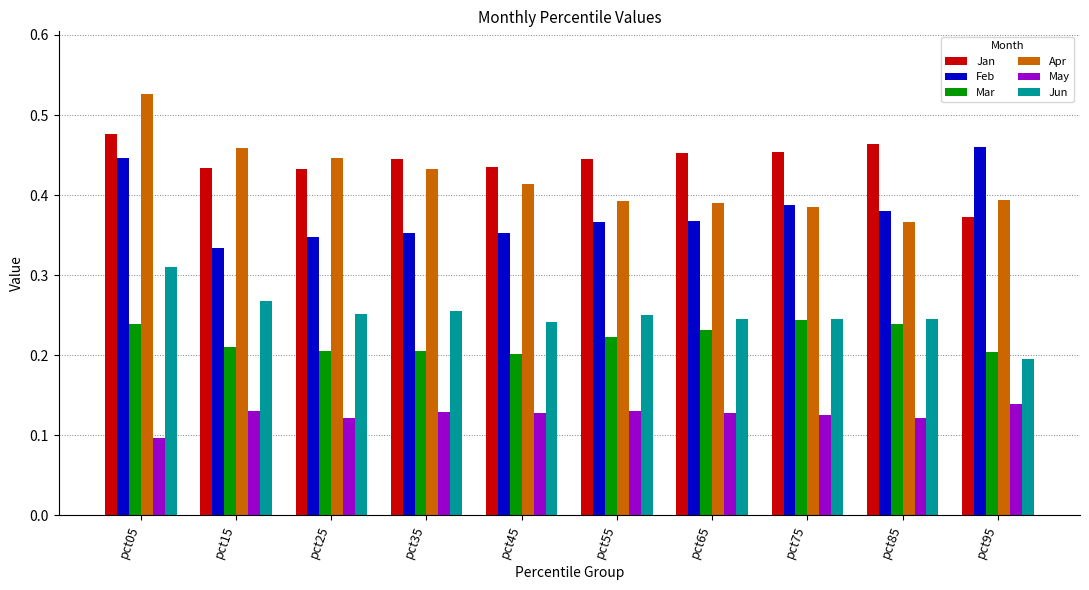

Count the May values in the range 0 to 1.

10